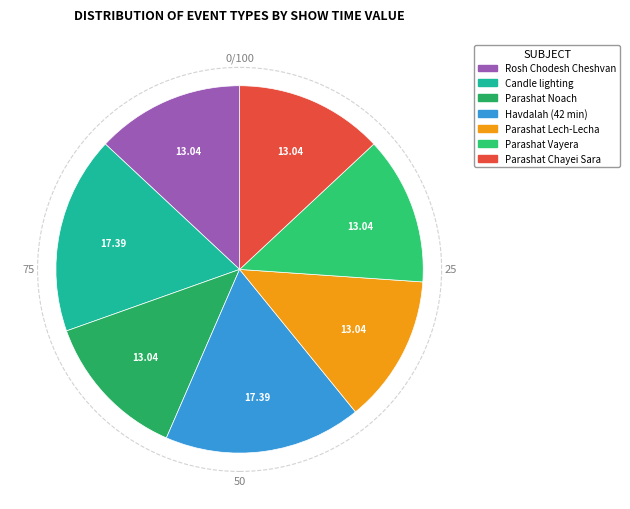

Which slice is the smallest?

Rosh Chodesh Cheshvan (all day)